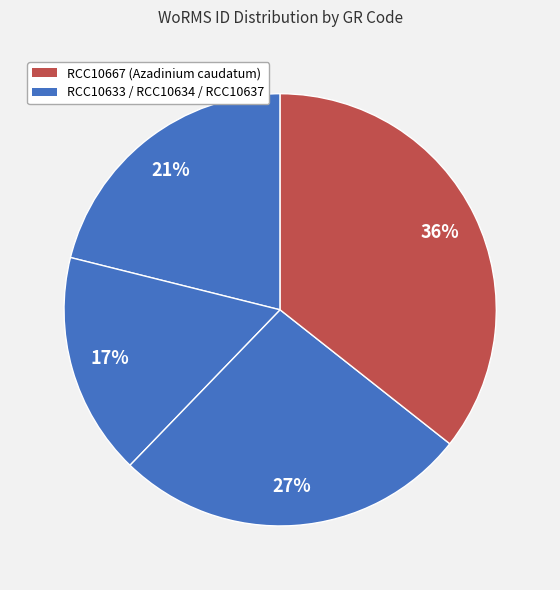

What is the smallest slice in the pie chart?

RCC10634